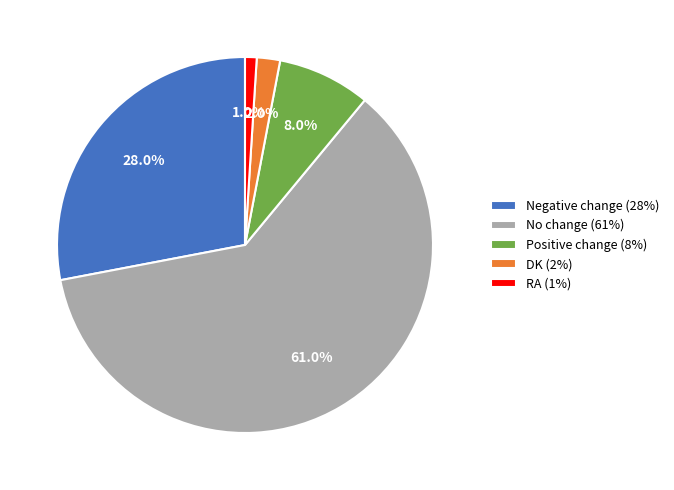

To the nearest percent, what portion does No change represent?

61%